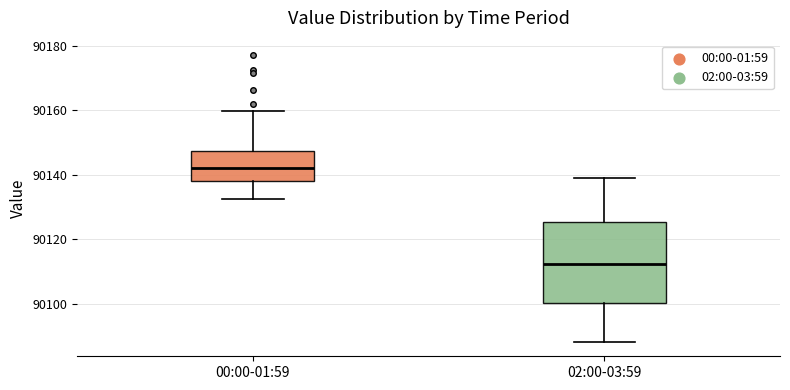

Reading left to right, transcribe this box plot: for each box, give where its median line is, the range the box spans, and where its two whiskers end, as read against the y-axis. The values are not printed on the chart, so give them approximately, as read against the axis.

00:00-01:59: median 90142, box 90138 to 90148, whiskers 90132 to 90160
02:00-03:59: median 90112, box 90100 to 90126, whiskers 90088 to 90140